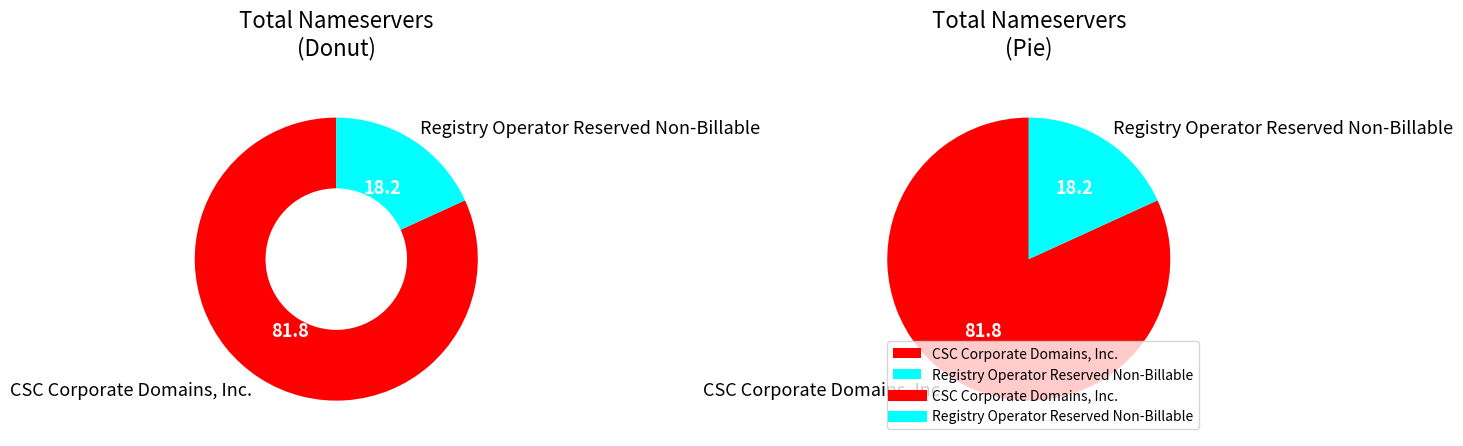

Which slice represents more than half of the pie?

CSC Corporate Domains, Inc.